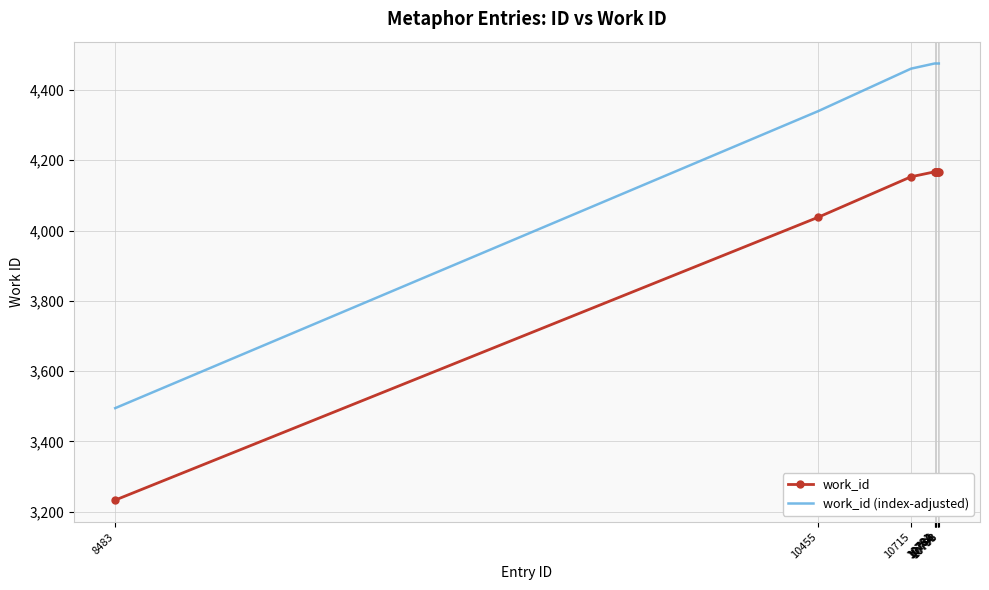

List the series in order of their peak value, lowest first.

work_id, work_id (index-adjusted)